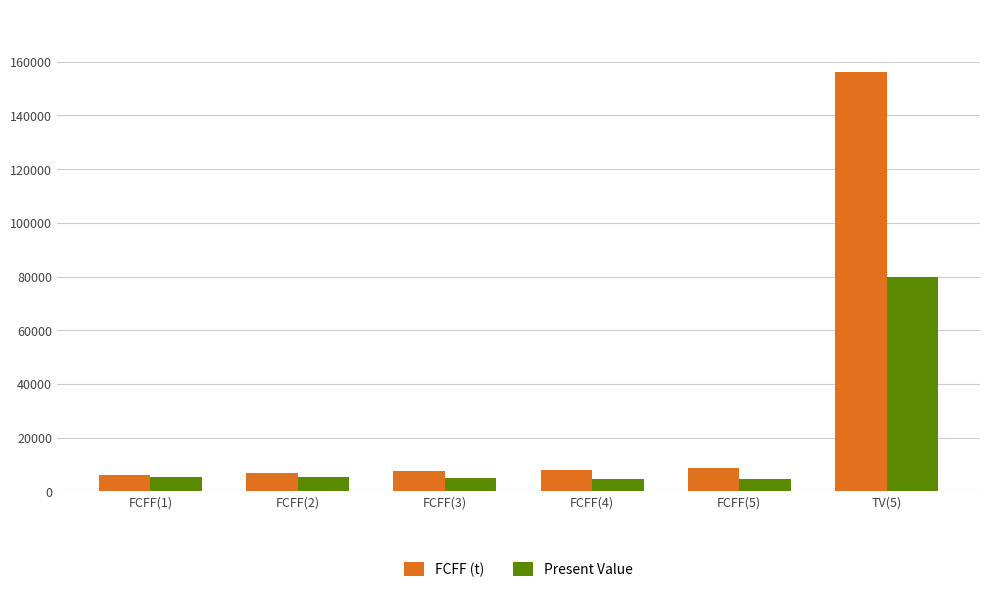

What position from the right is TV(5)?

1